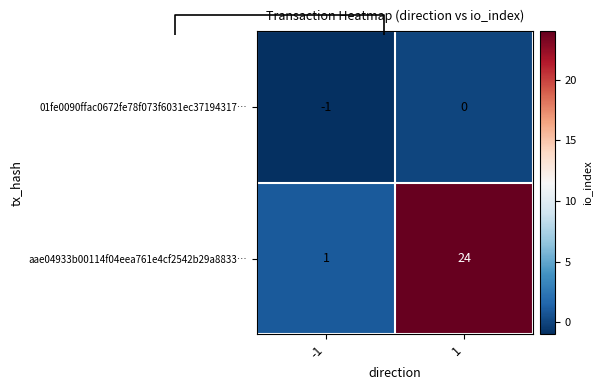

True or false: aae04933b00114f04eea761e4cf2542b29a8833… has a value of 0 at -1.

False